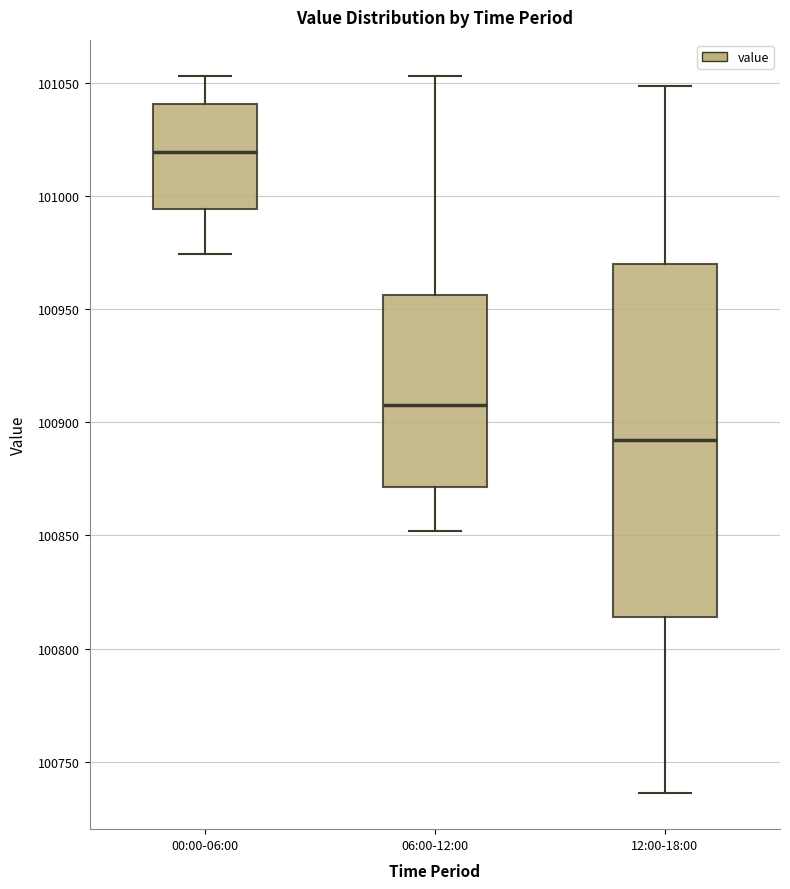

Where is the upper edge of the box for 12:00-18:00 on the y-axis? The values are not printed on the chart, so give them approximately, as read against the axis.

100970